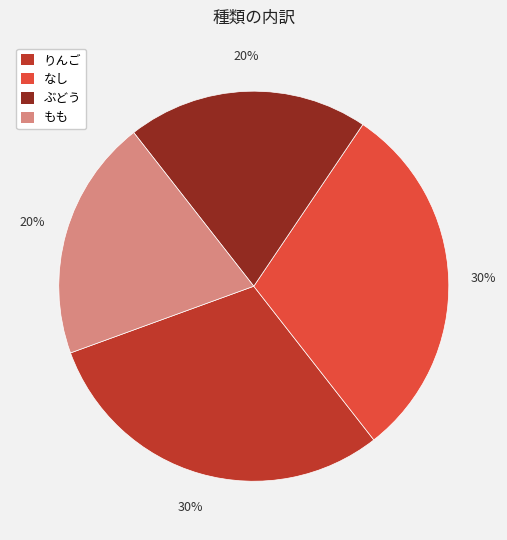

To the nearest percent, what is the difference between the largest and smallest slice percentages?

10%